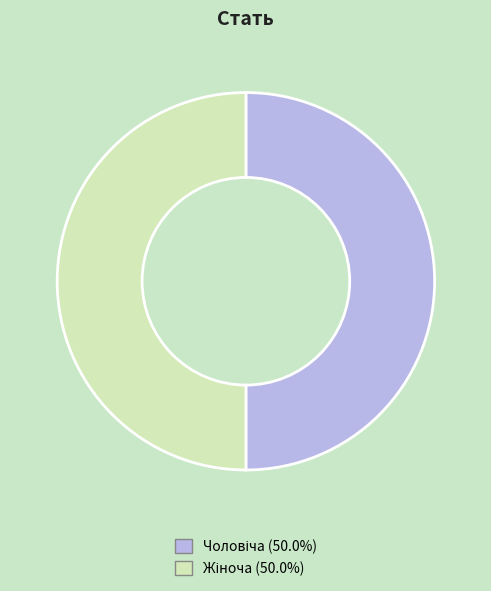

What is the largest slice in the pie chart?

Жіноча